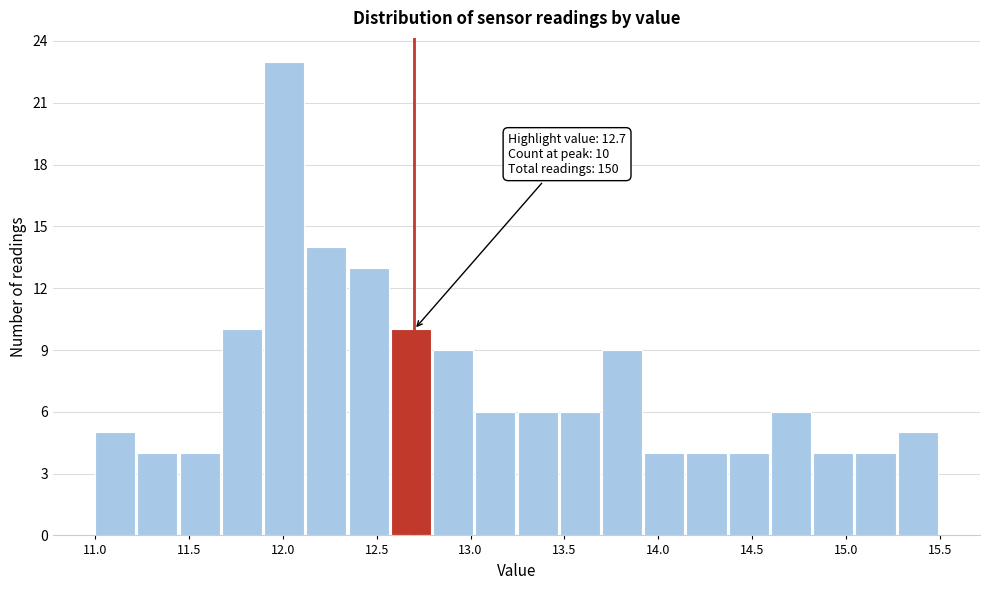

Which range on the x-axis has the tallest bar?

11.900 to 12.125